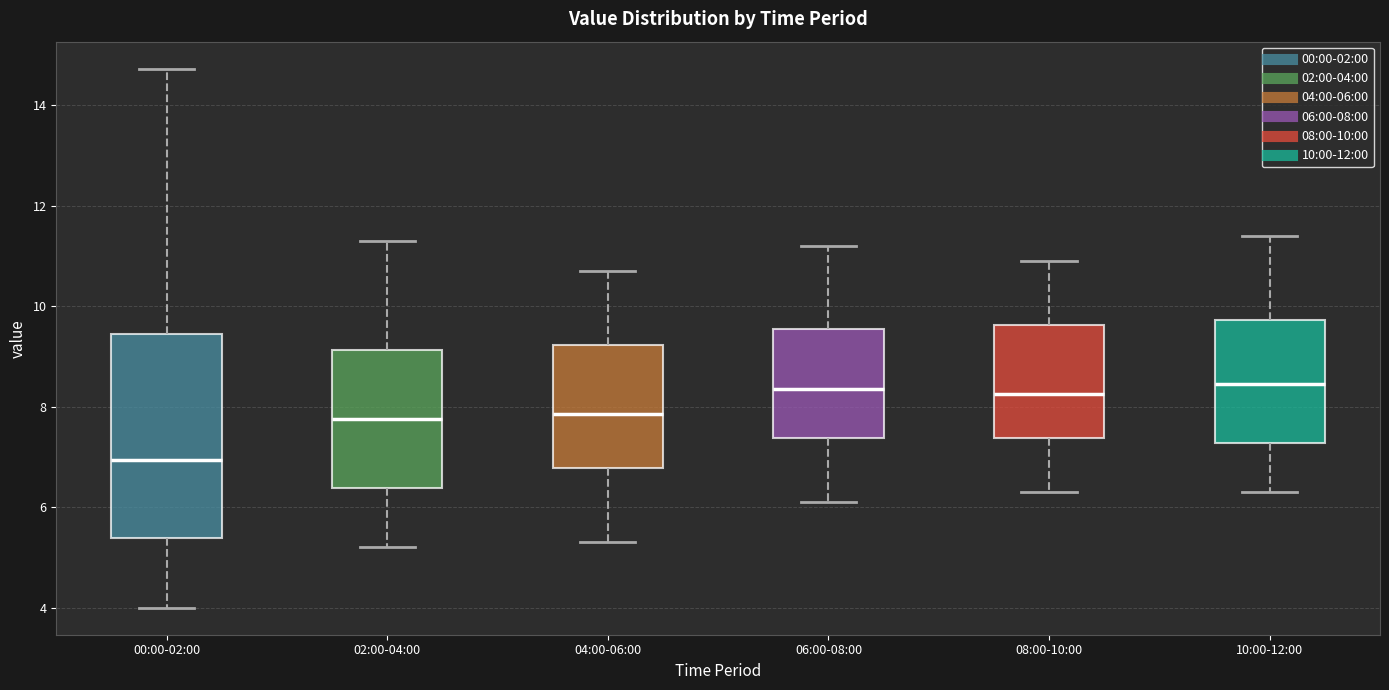

Where does the median line of the box for 04:00-06:00 sit on the y-axis? The values are not printed on the chart, so give them approximately, as read against the axis.

7.8